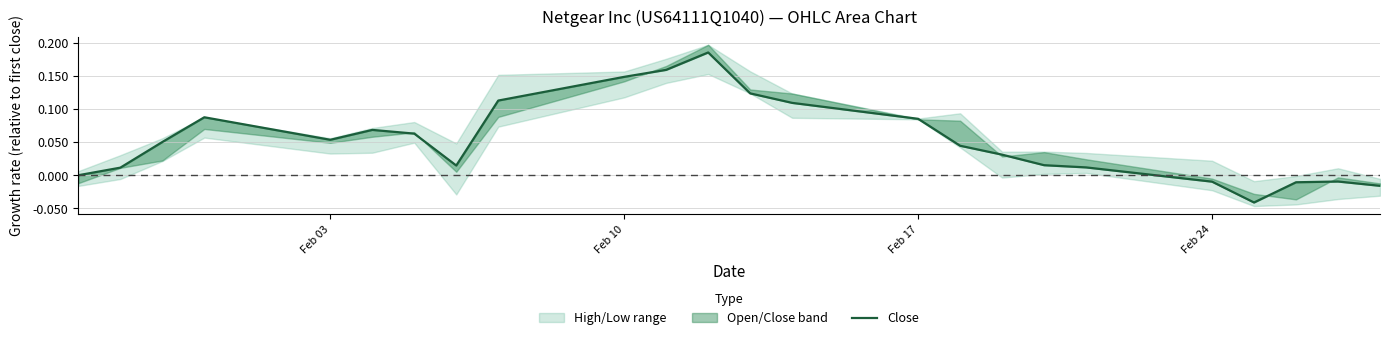

Reading right to left, transcribe all the data shown in this chart.

-0.0	-0.0	-0.0	-0.0	-0.0	0.0	0.0	0.0	0.0	0.1	0.1	0.1	0.2	0.2	0.1	0.1	0.0	0.1	0.1	0.1	0.1	0.1	0.0	0.0